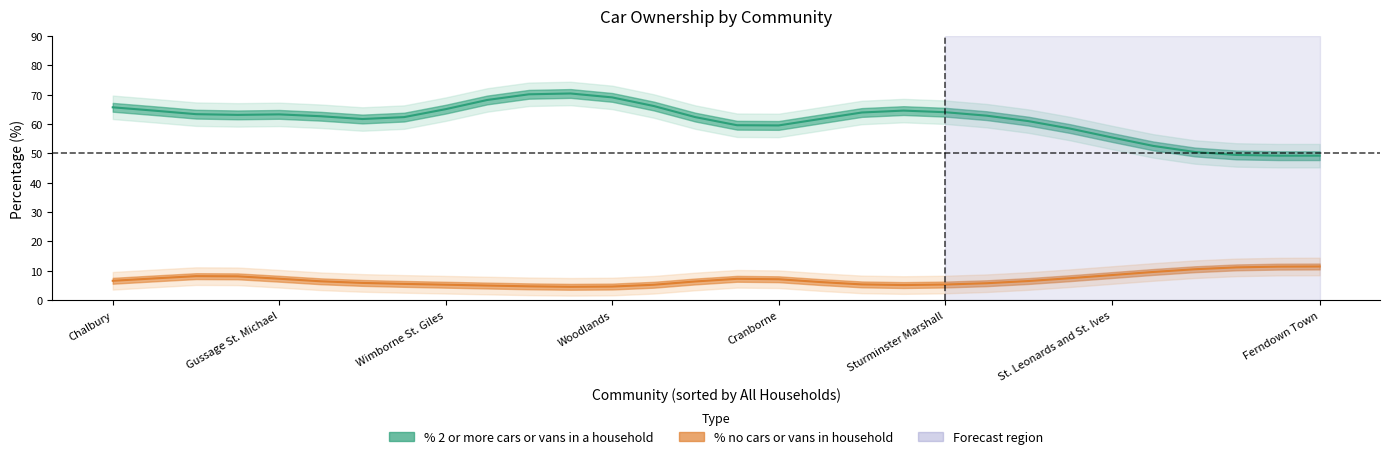

Is this an area chart (filled region under the line)?

No